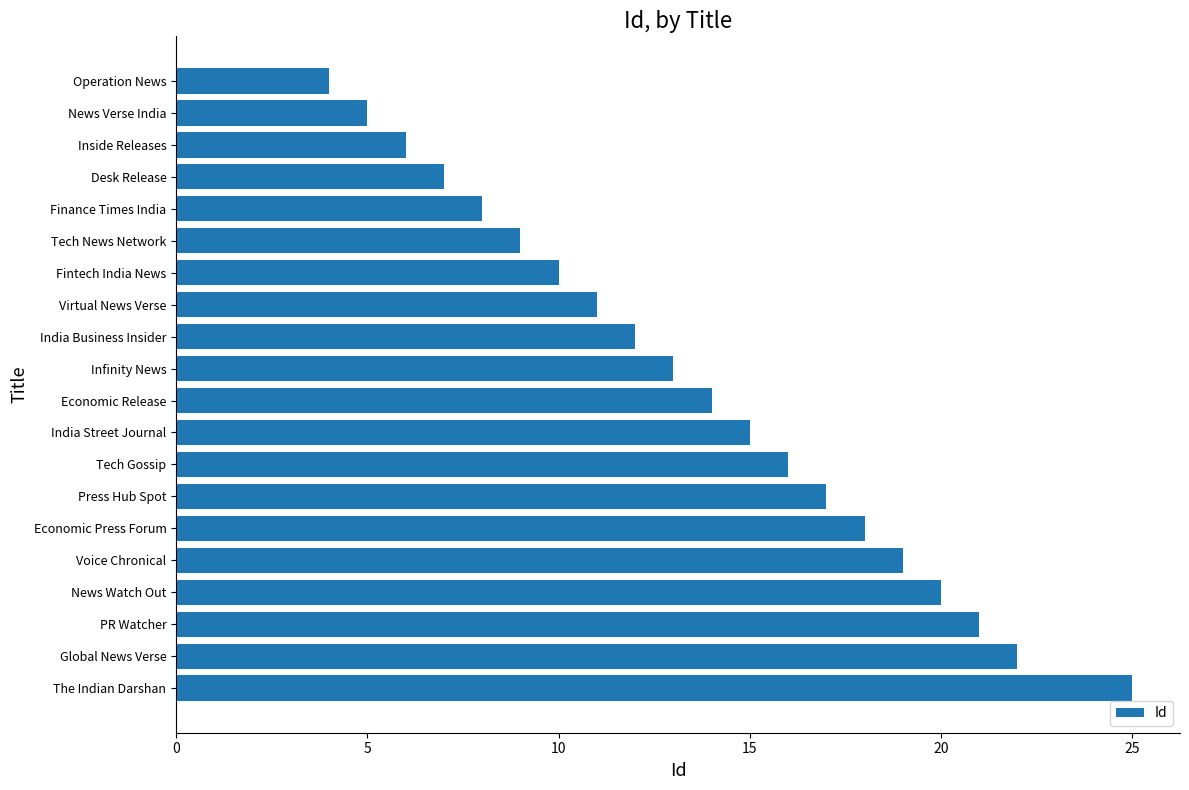

Between Fintech India News and Tech Gossip, which is larger?

Tech Gossip